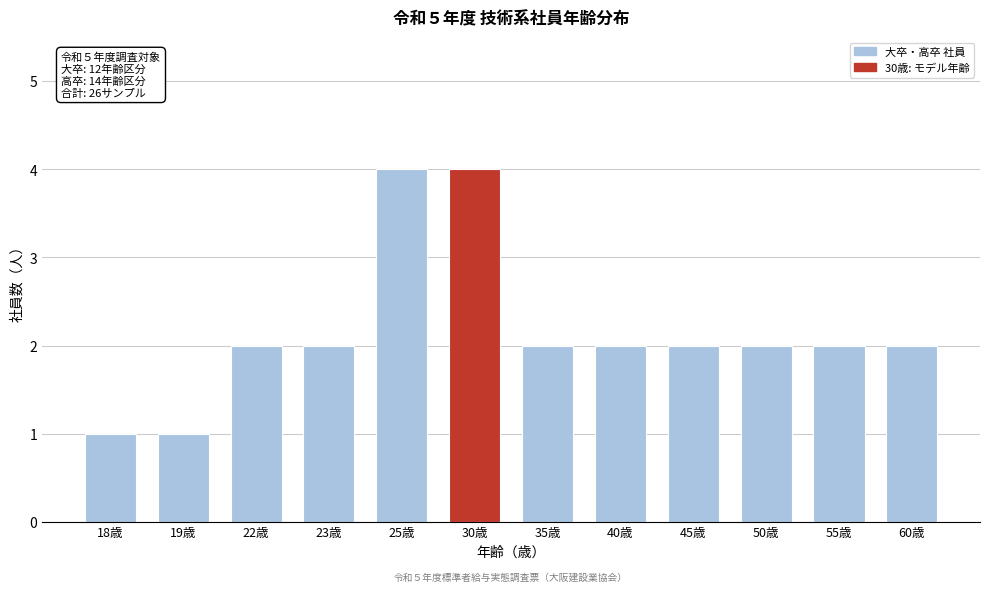

Reading left to right, extract all data points from this chart.

1	1	2	2	4	4	2	2	2	2	2	2